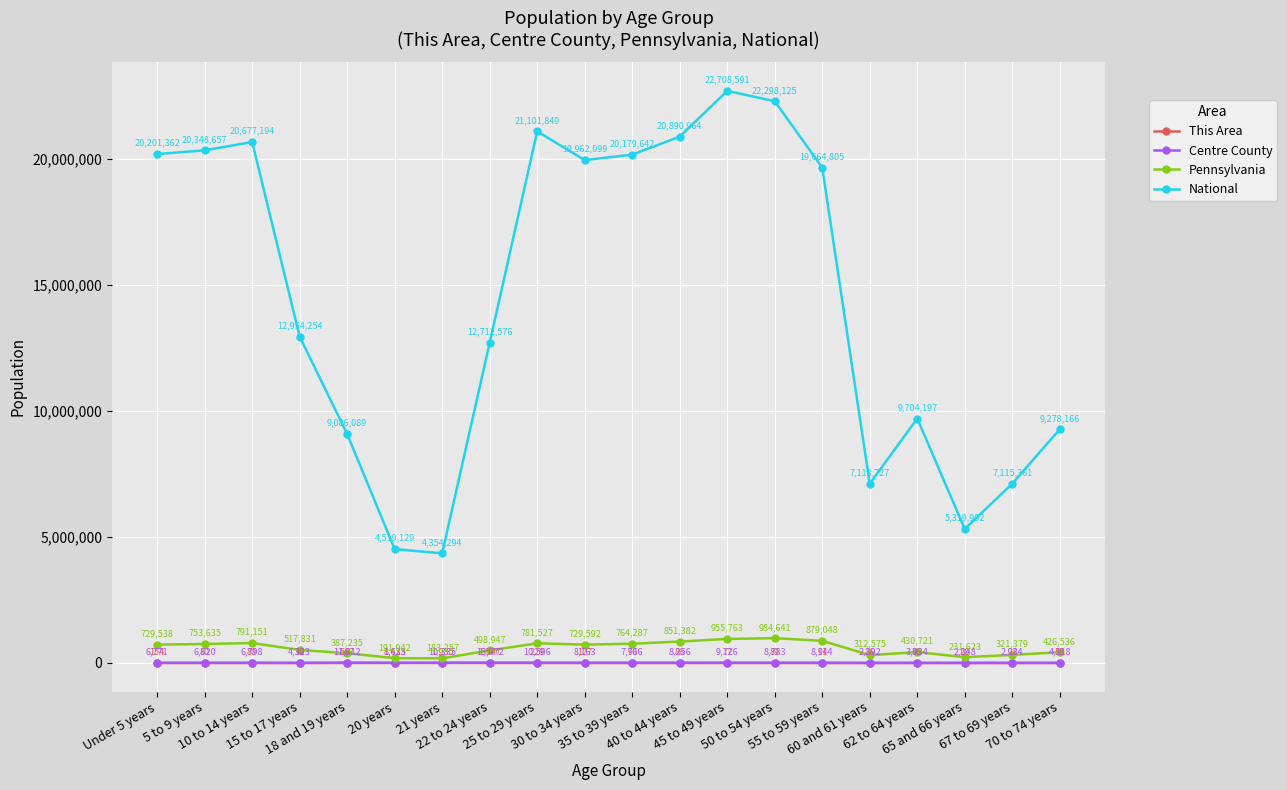

At which category does Pennsylvania reach its first local valley?

21 years